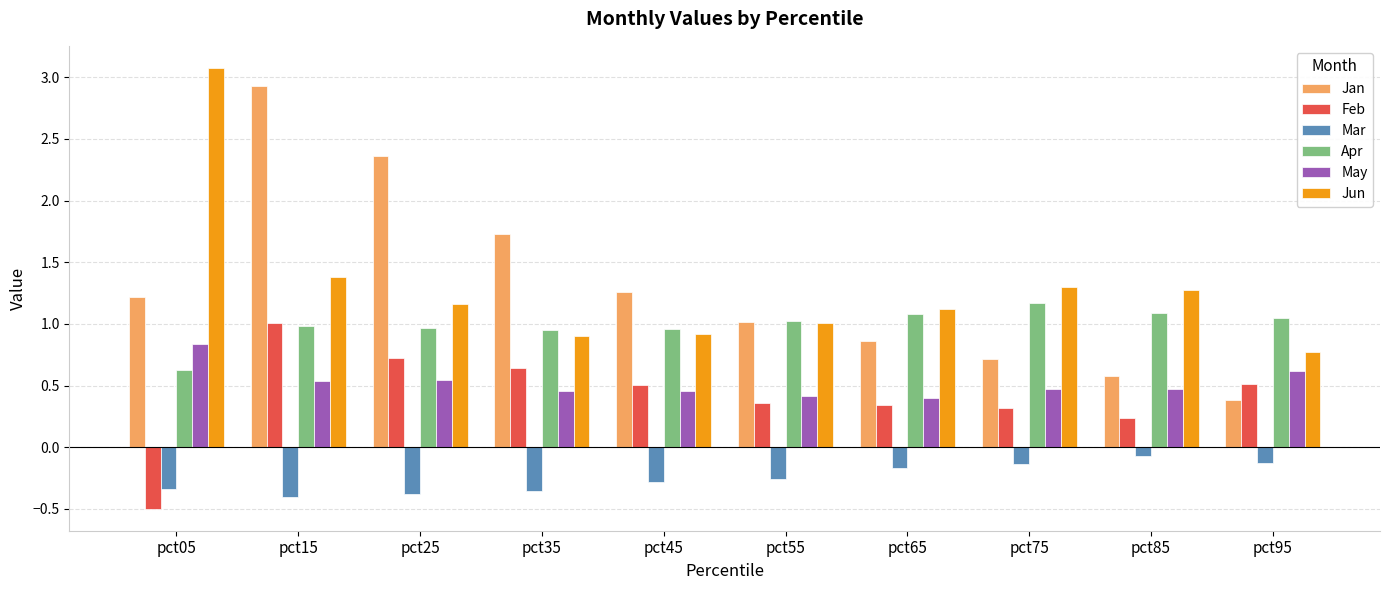

Which label corresponds to the smallest value in the chart?

pct05